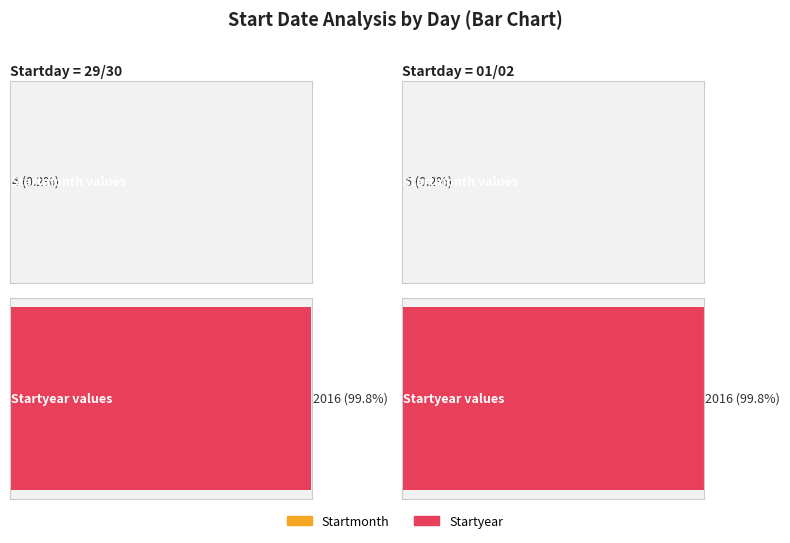

True or false: Group Seq No has a value of 1 at 30.

False